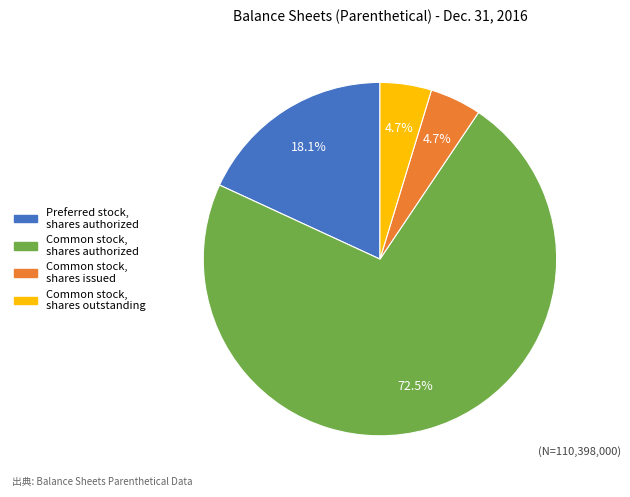

How much of the chart is everything except Preferred stock, shares authorized?

81.9%